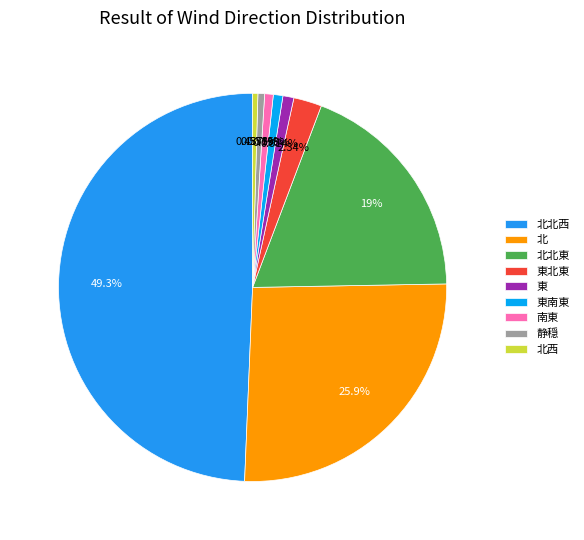

How many slices are in this pie chart?

9